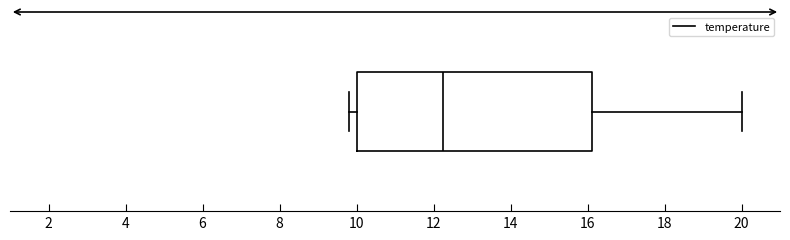

Where is the left edge of the box on the x-axis? The values are not printed on the chart, so give them approximately, as read against the axis.

10.0